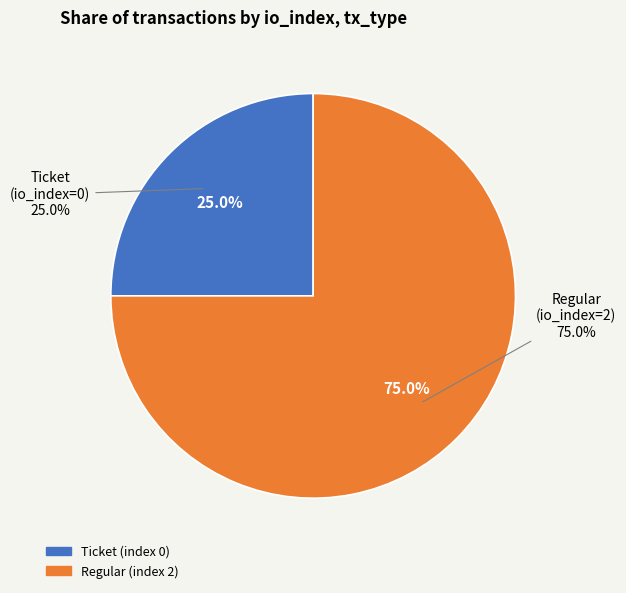

What percentage do Regular (io_index=2) and Ticket (io_index=0) together represent?

100.0%